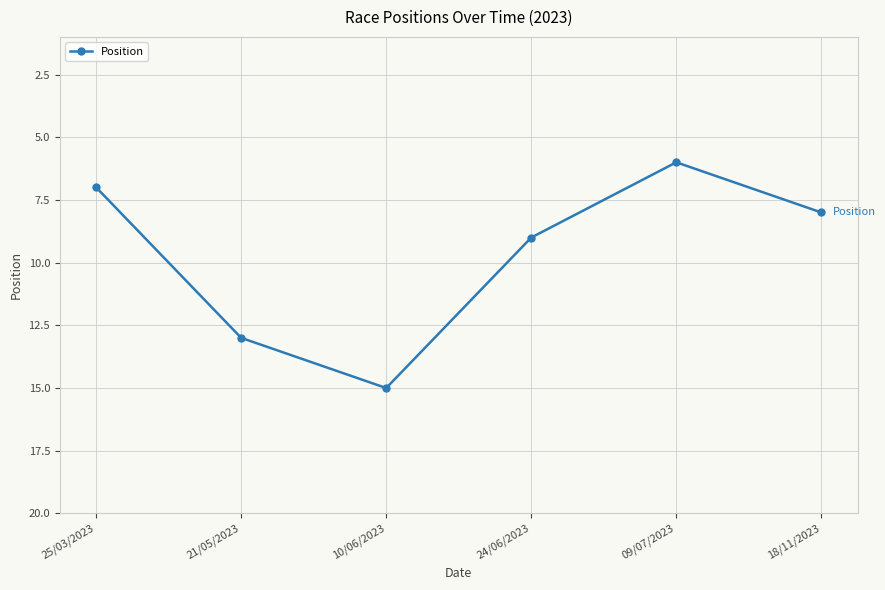

Is it true that the value at 21/05/2023 is 4?

False